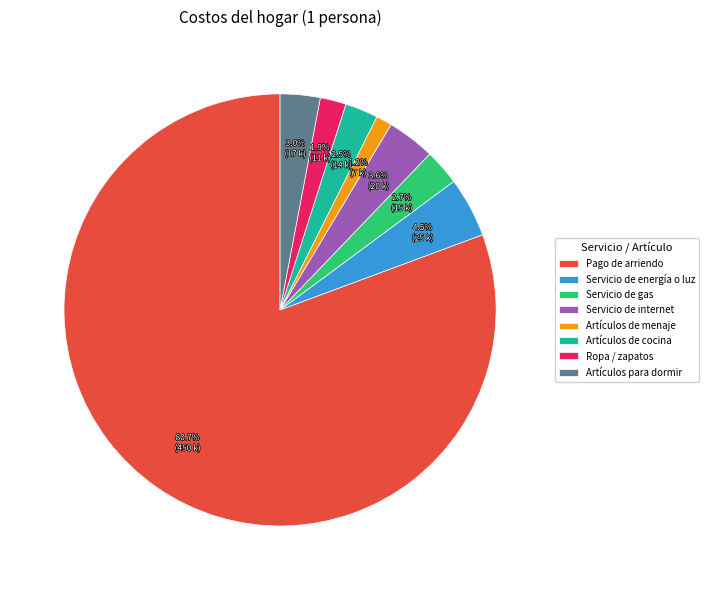

Which has a higher value, Pago de arriendo or Servicio de internet?

Pago de arriendo